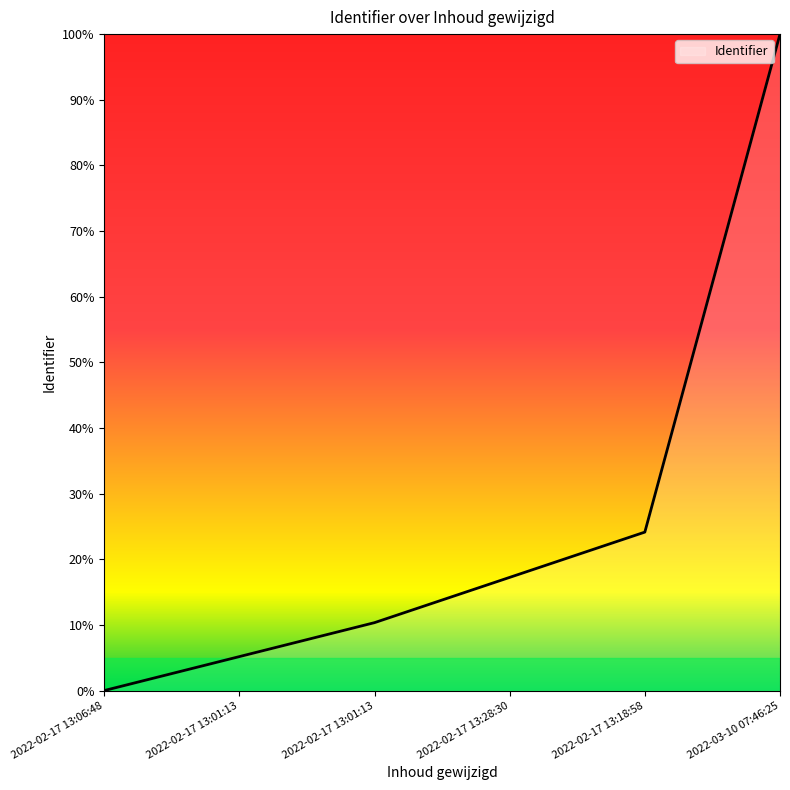

How many values are below 17?

3